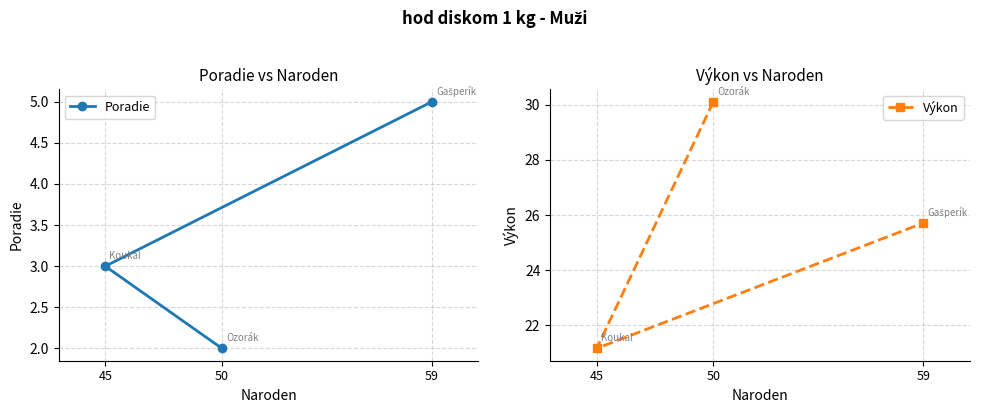

Which series has the largest range (max minus min)?

Výkon